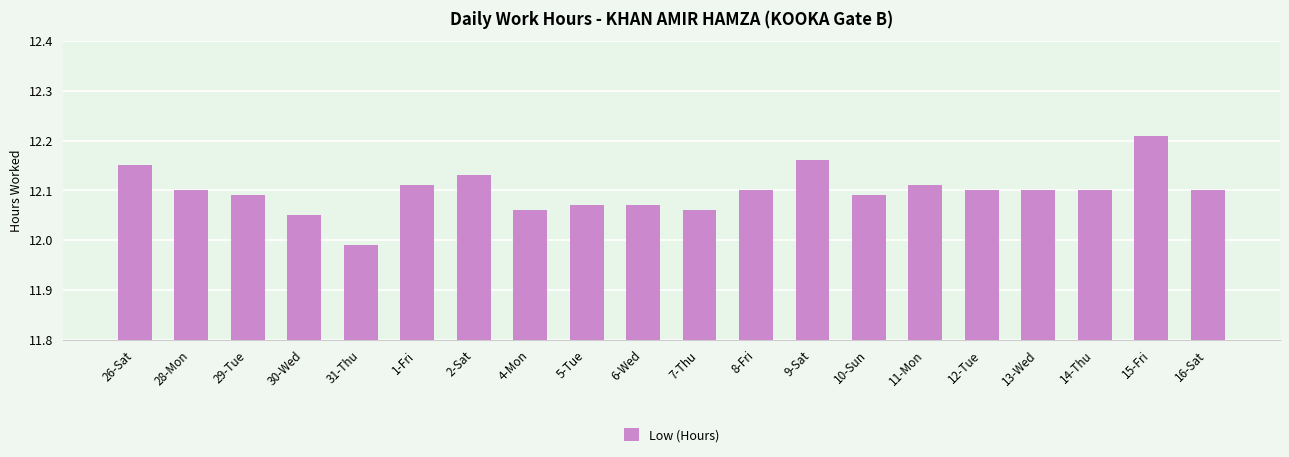

At which category does the chart reach its peak across all series?

15-Fri